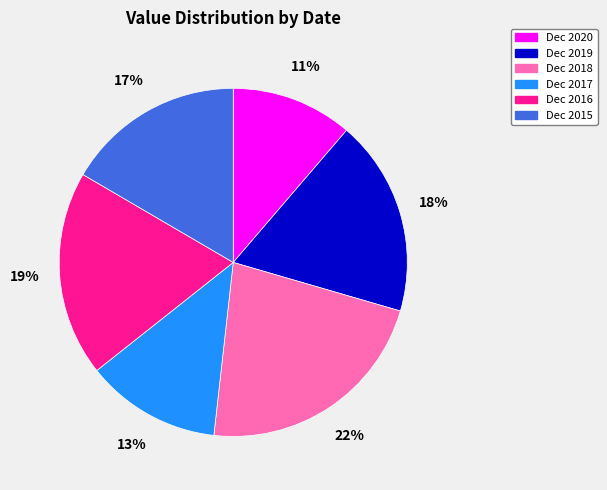

Does any single category account for the majority?

No